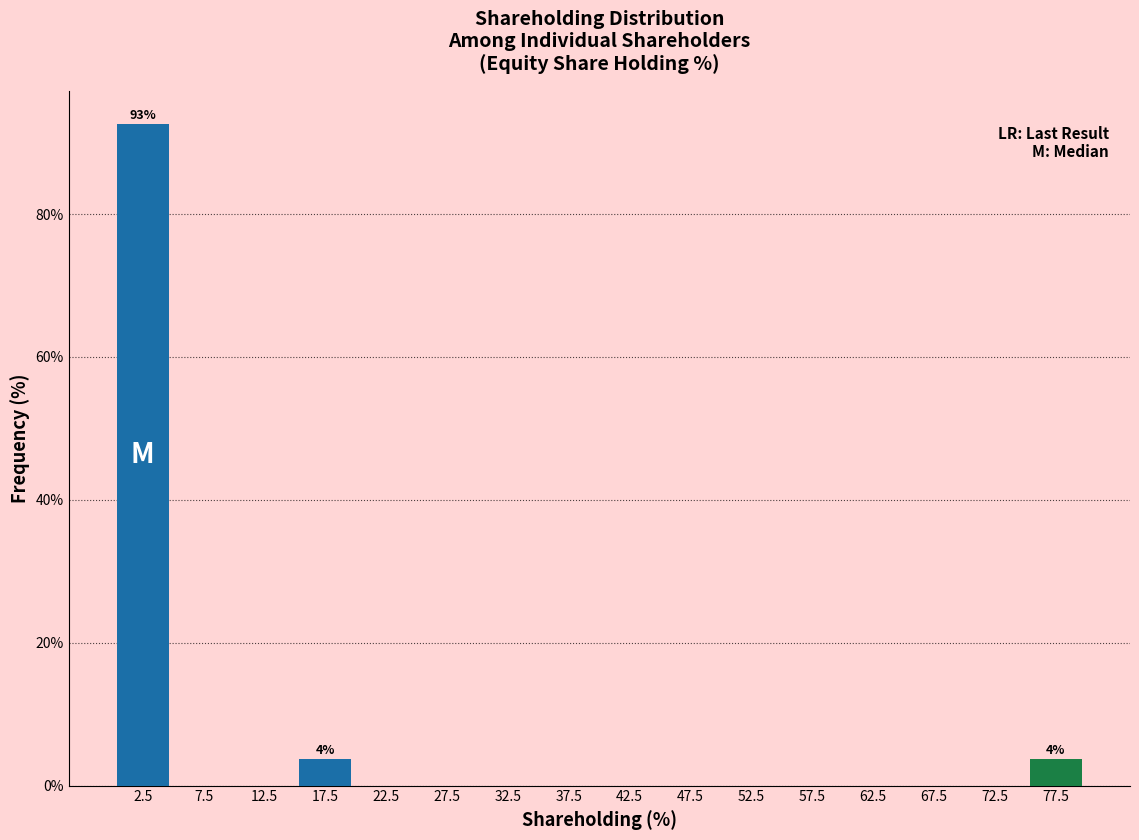

Reading right to left, transcribe all the data shown in this chart.

77.5=3.7	72.5=0.0	67.5=0.0	62.5=0.0	57.5=0.0	52.5=0.0	47.5=0.0	42.5=0.0	37.5=0.0	32.5=0.0	27.5=0.0	22.5=0.0	17.5=3.7	12.5=0.0	7.5=0.0	2.5=92.6